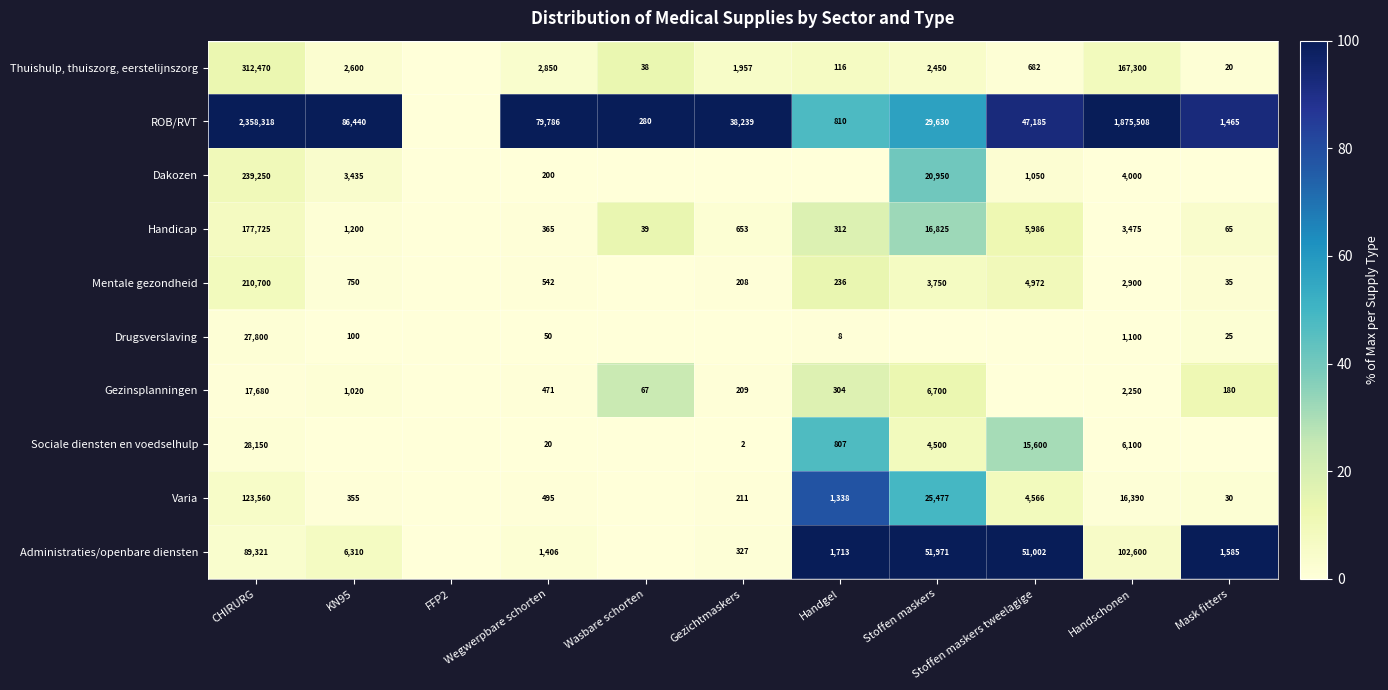

What is the spread (max minus min) of values at CHIRURG?

2340638